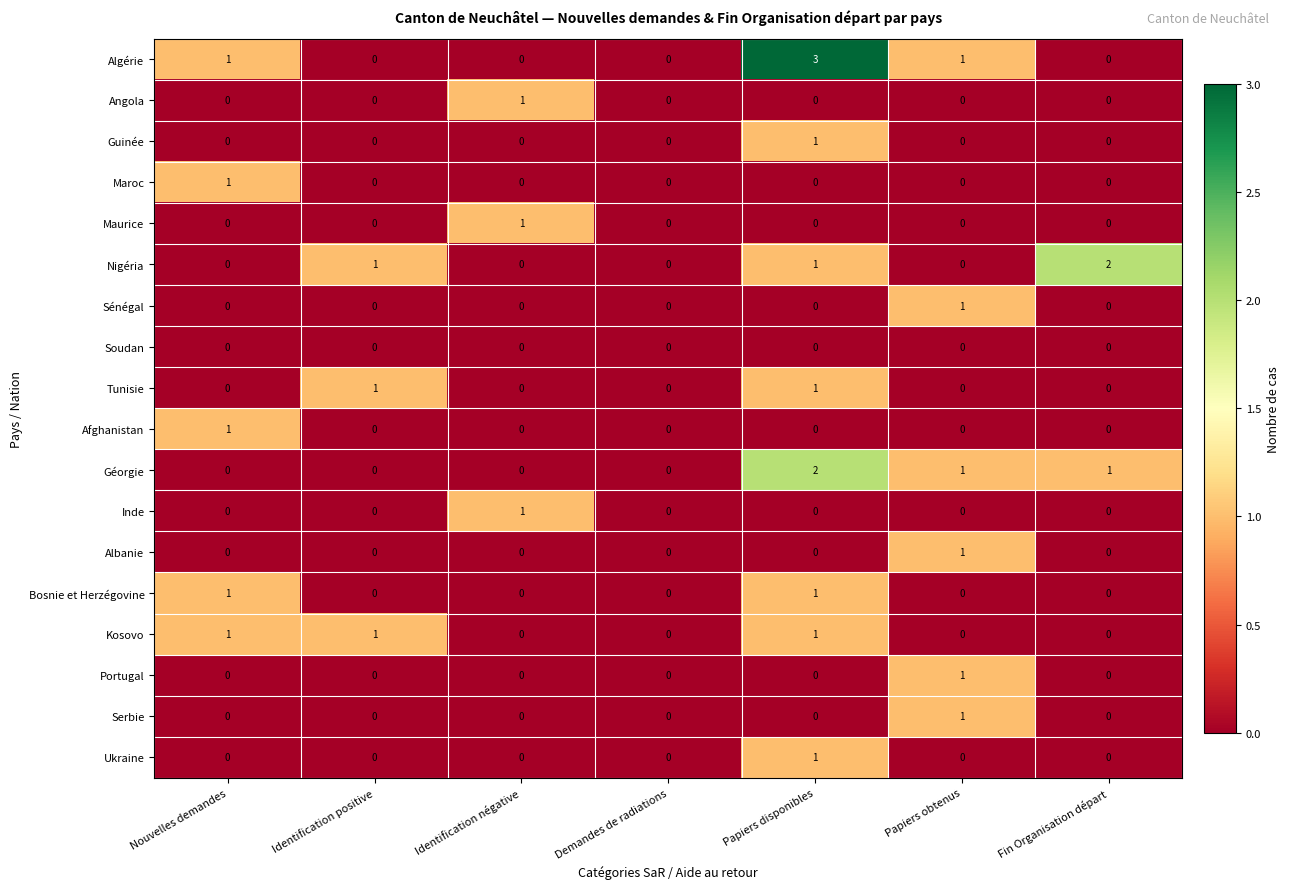

What is the maximum value shown in the chart?

3